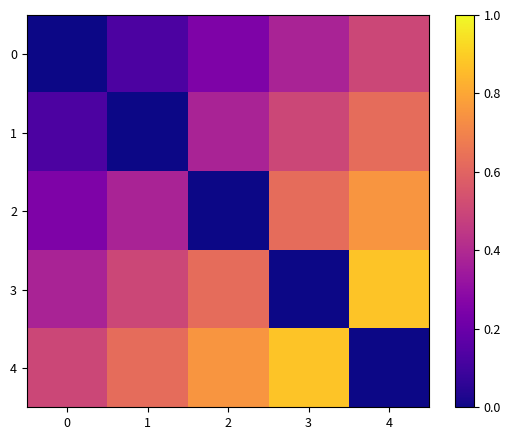

Which series has the largest total across all categories?

4